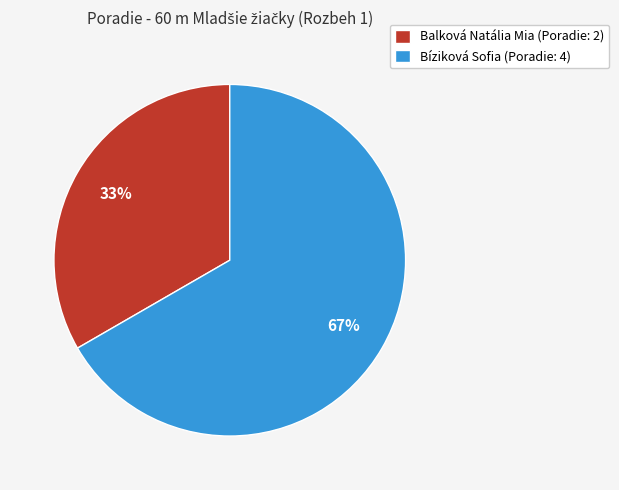

Rank the categories by value from highest to lowest.

Bíziková Sofia, Balková Natália Mia